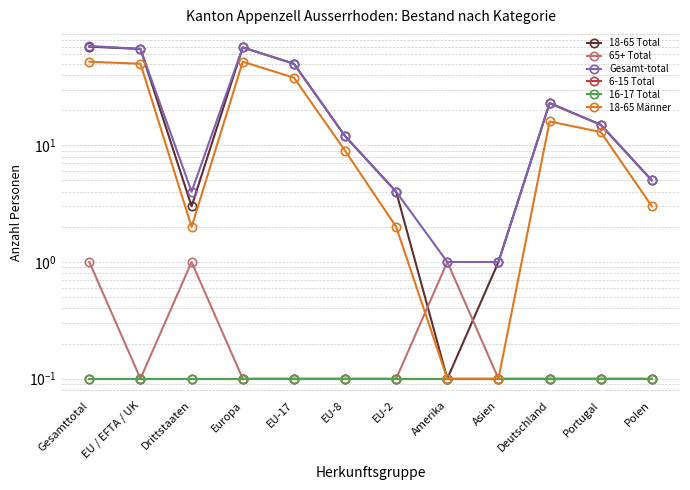

What is the value of the Gesamt-total point at the 8th from the left?

1.0